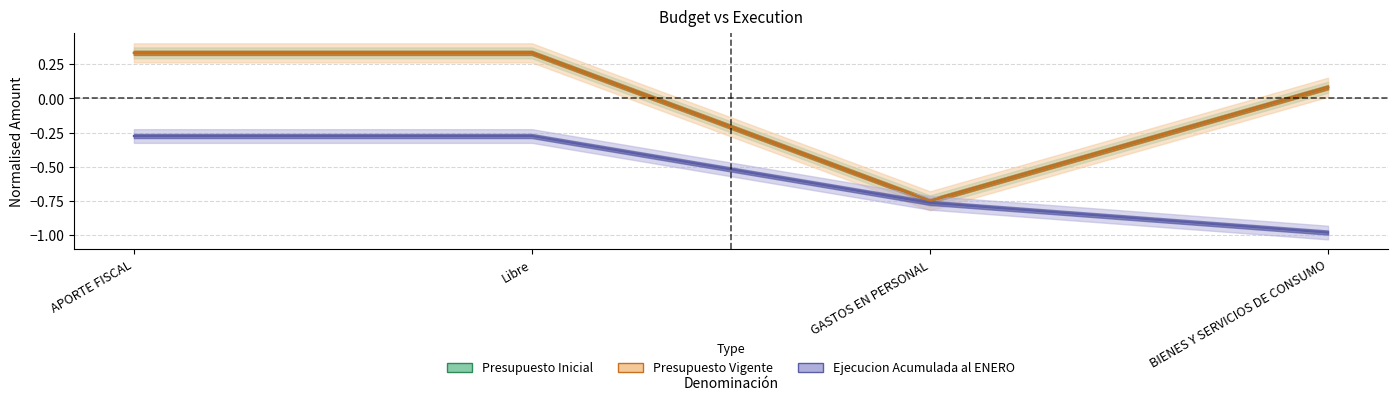

Rank the series at Libre from lowest to highest value.

Ejecucion Acumulada al ENERO, Presupuesto Inicial, Presupuesto Vigente